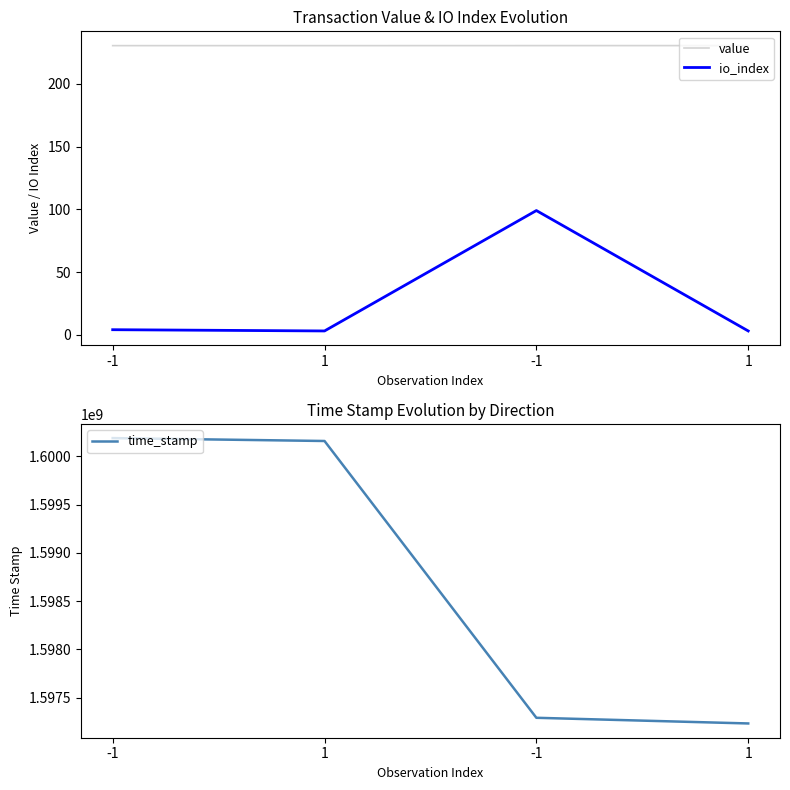

What is the minimum value for io_index?

3.0